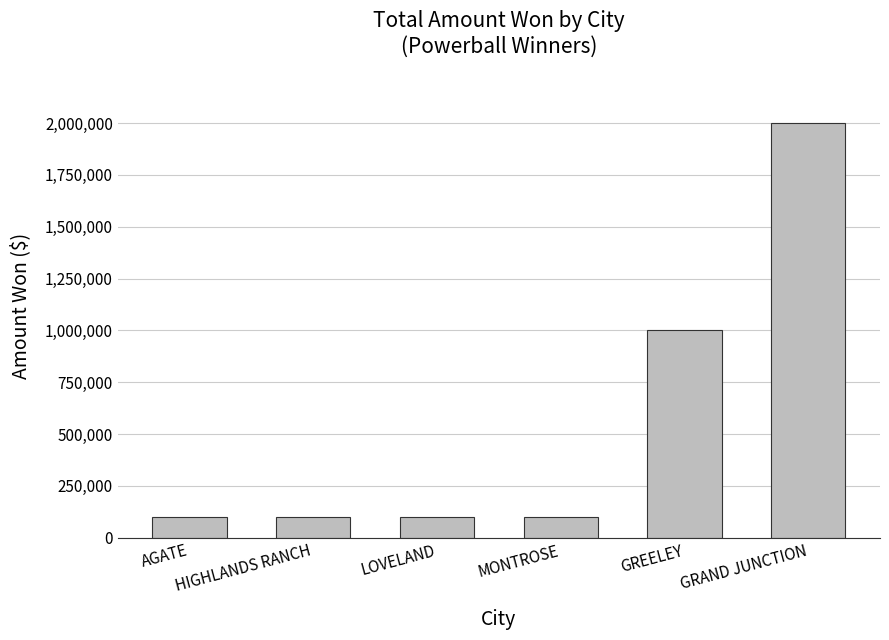

Reading right to left, transcribe all the data shown in this chart.

2000000	1000000	100000	100000	100000	100000